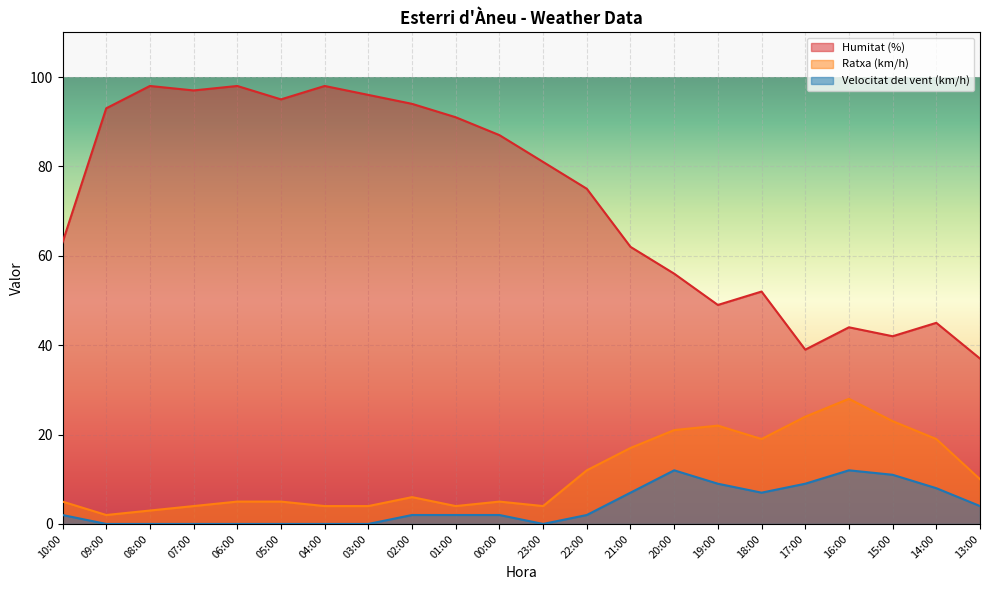

At which category does Velocitat del vent (km/h) reach its first local peak?

20:00